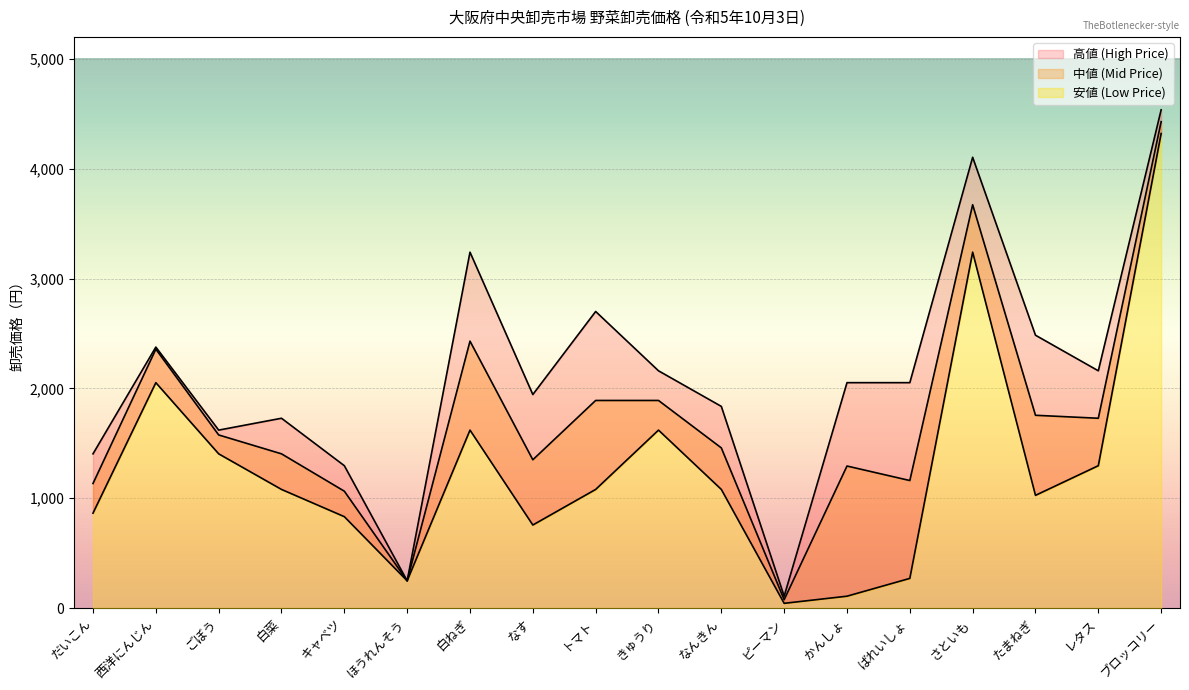

At which label does 高値 (High Price) first exceed 2052?

西洋にんじん